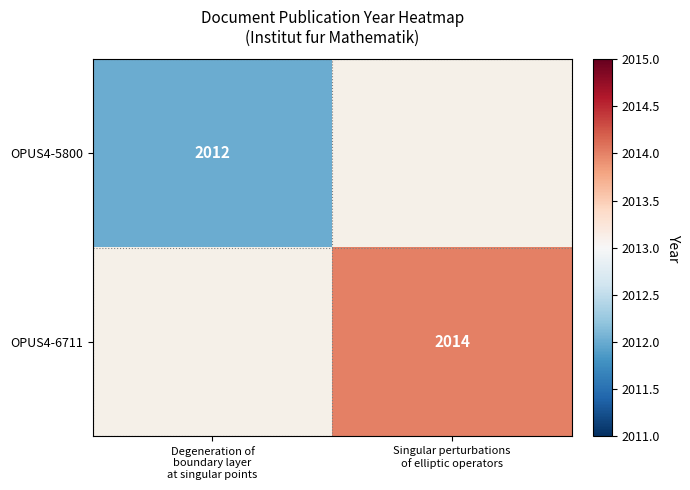

Which series has the largest range (max minus min)?

OPUS4-5800